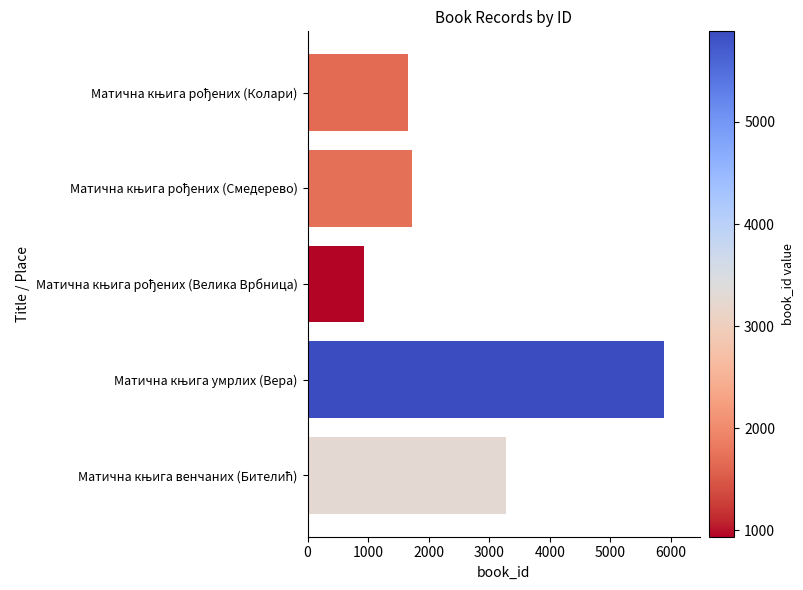

What is the maximum value shown in the chart?

5887